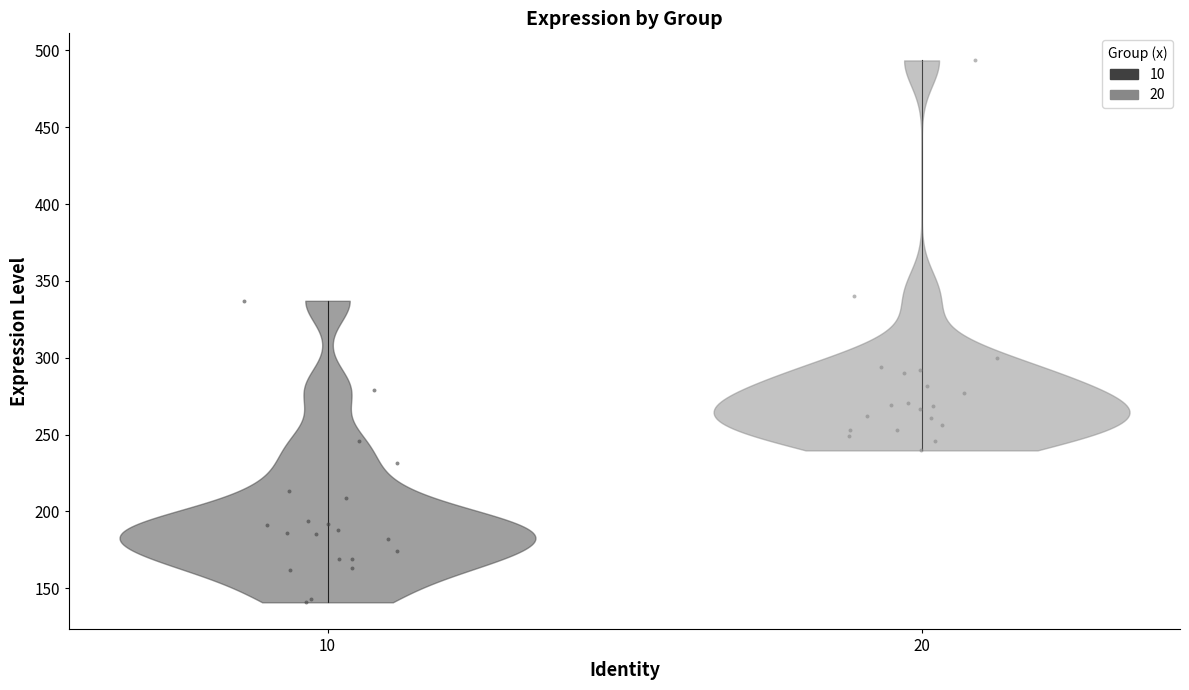

Which series reaches the maximum Y coordinate?

20